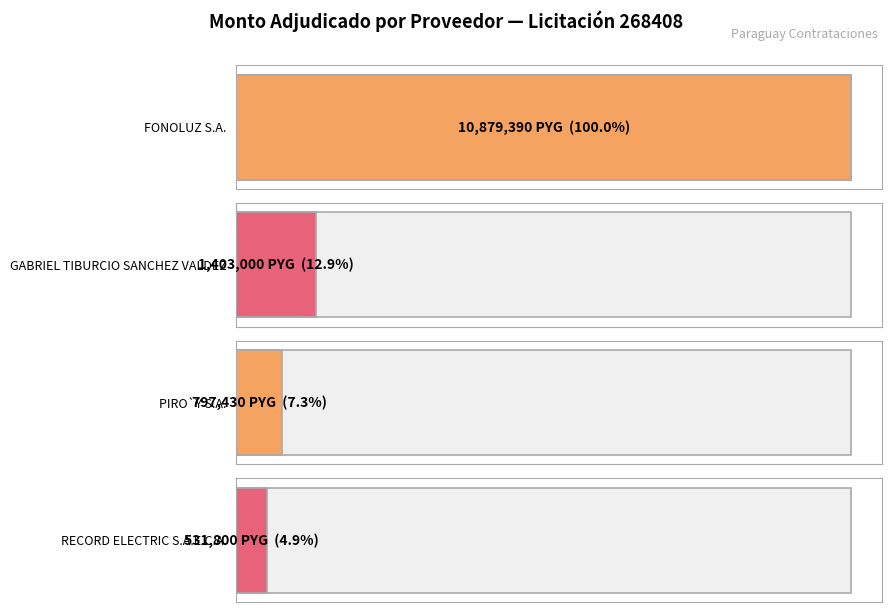

Reading left to right, extract all data points from this chart.

FONOLUZ S.A.=10879390	GABRIEL TIBURCIO SANCHEZ VALDEZ=1403000	PIRO`Y S.A.=797430	RECORD ELECTRIC S.A.E.C.A.=531800